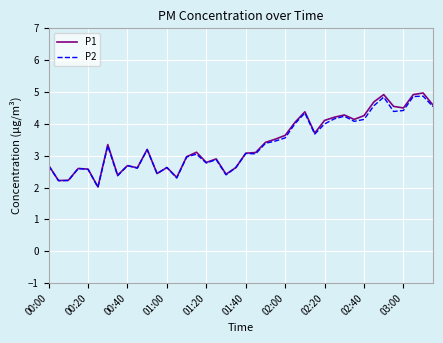

What is the maximum value for P2?

4.9